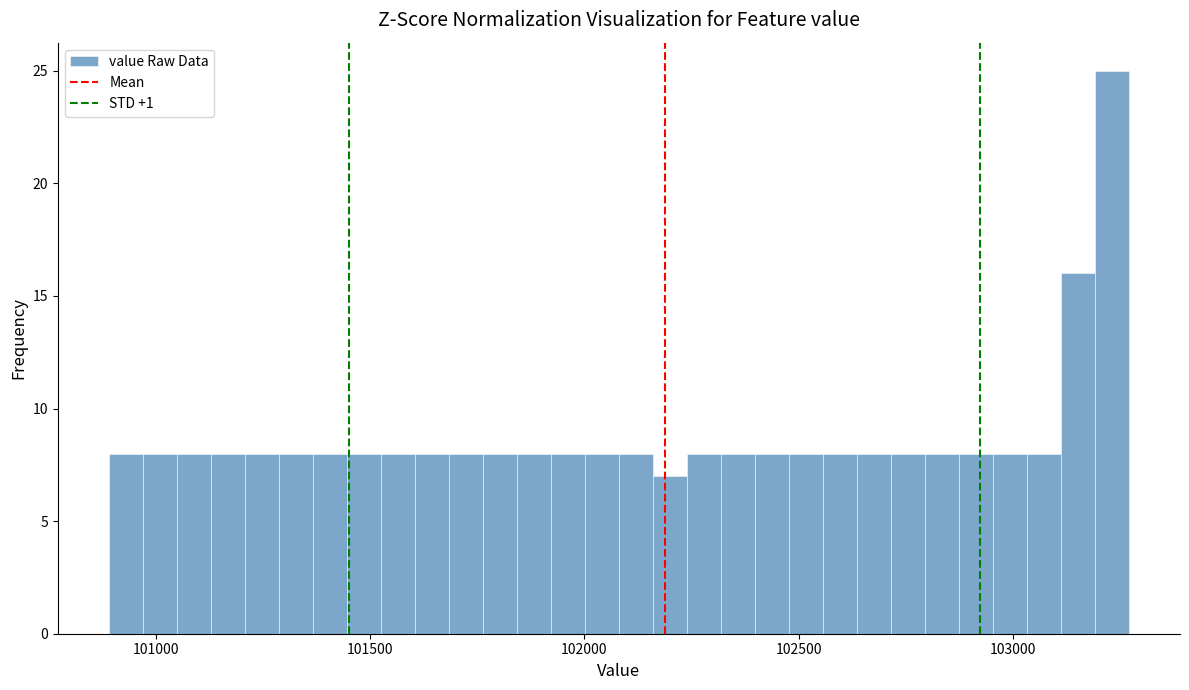

Around what value on the x-axis is the tallest bar? Give the approximate position of its centre, as read against the axis.

103250